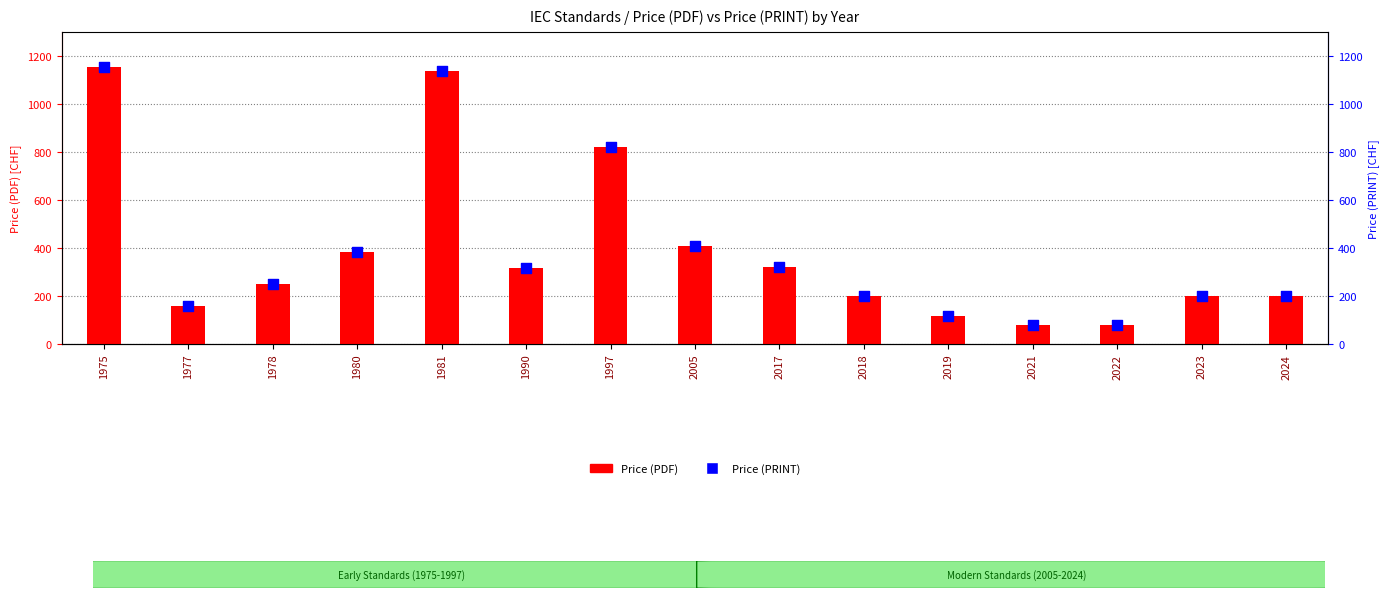

What are all the series names shown in the legend?

Price (PDF), Price (PRINT)